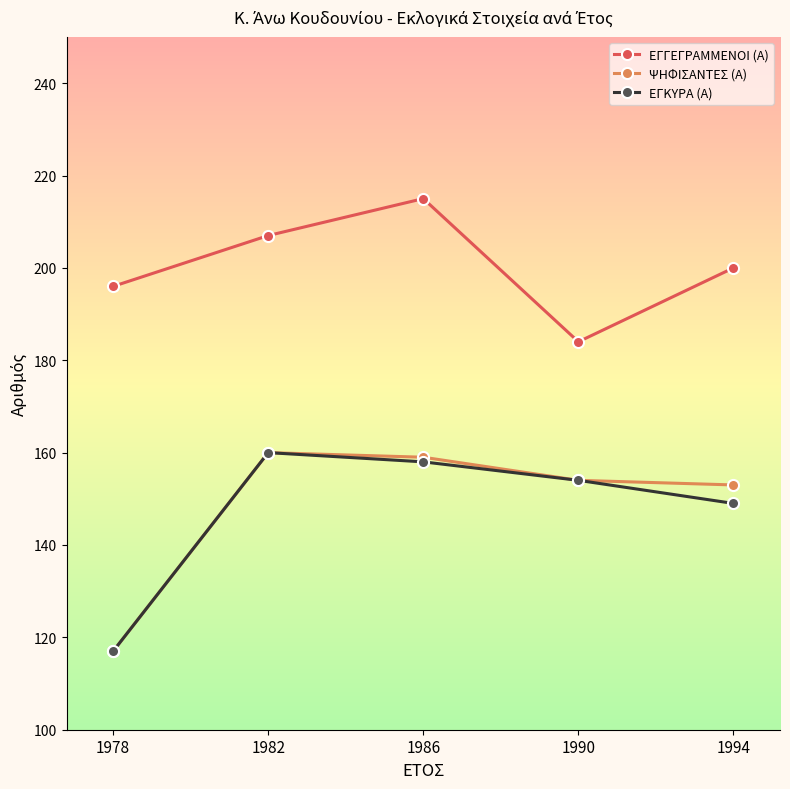

Reading left to right, what are all the values shown in this chart?

ΕΓΓΕΓΡΑΜΜΕΝΟΙ (Α): 196	207	215	184	200
ΨΗΦΙΣΑΝΤΕΣ (Α): 117	160	159	154	153
ΕΓΚΥΡΑ (Α): 117	160	158	154	149